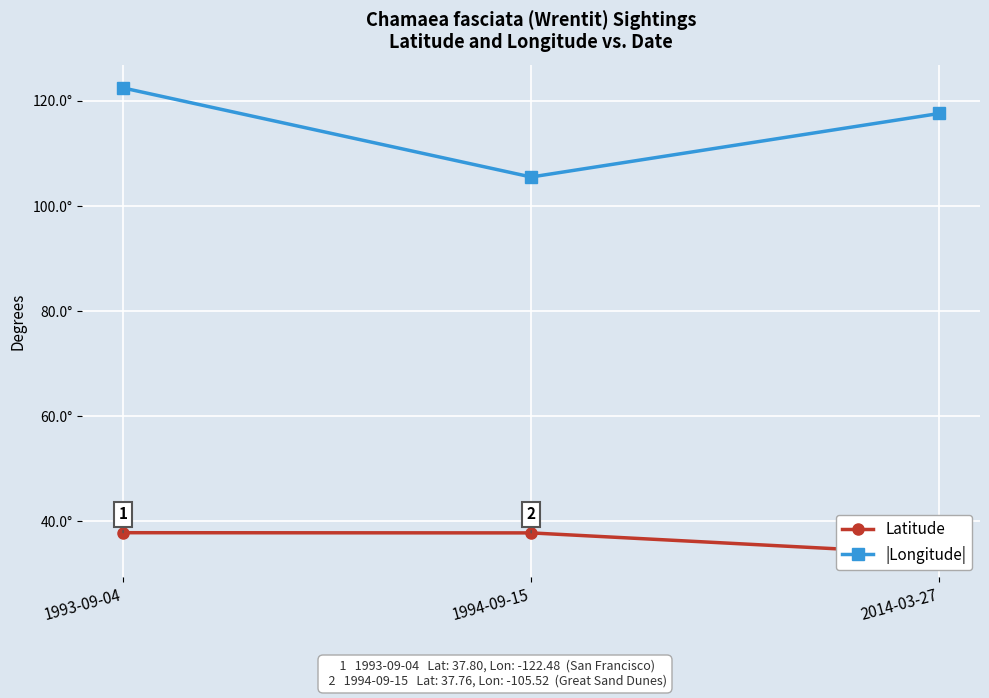

What is the minimum value for Latitude?

33.7